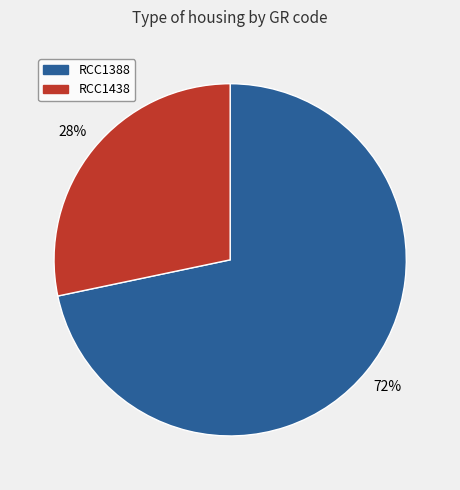

Does RCC1388 account for over 50% of the chart?

Yes